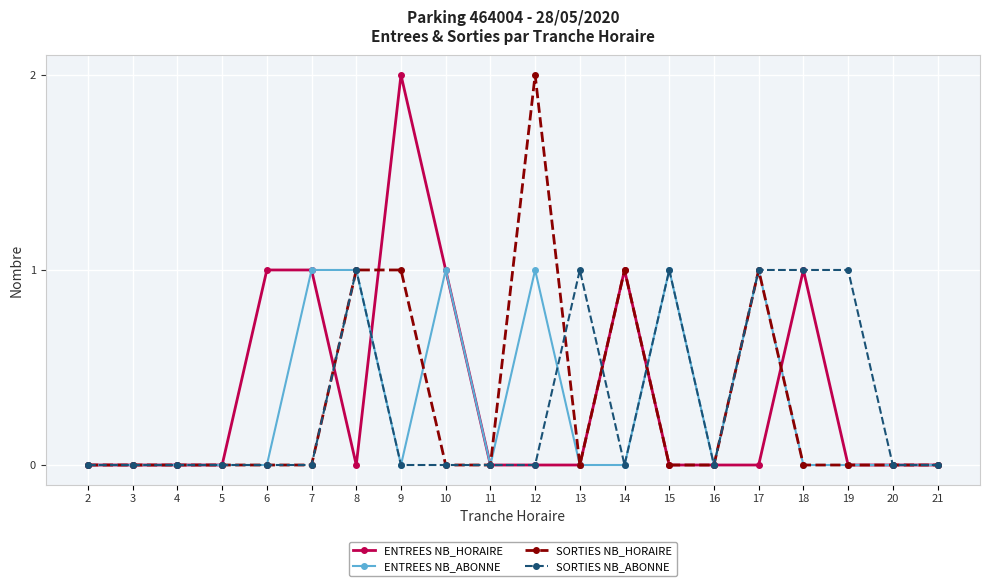

Between 5 and 19, which series saw the biggest shift?

SORTIES NB_ABONNE